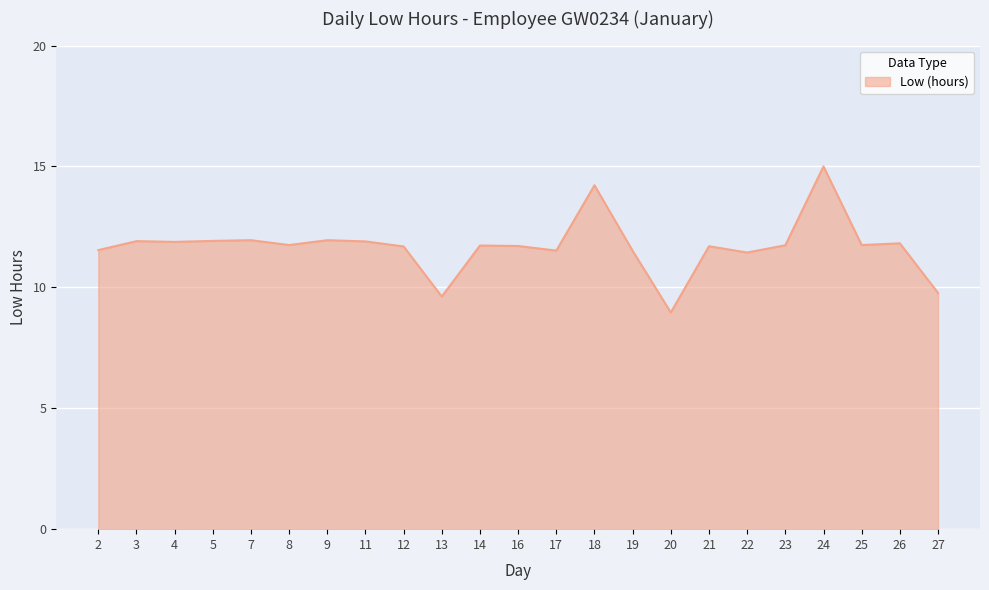

What is the difference between the maximum and minimum values?

6.0